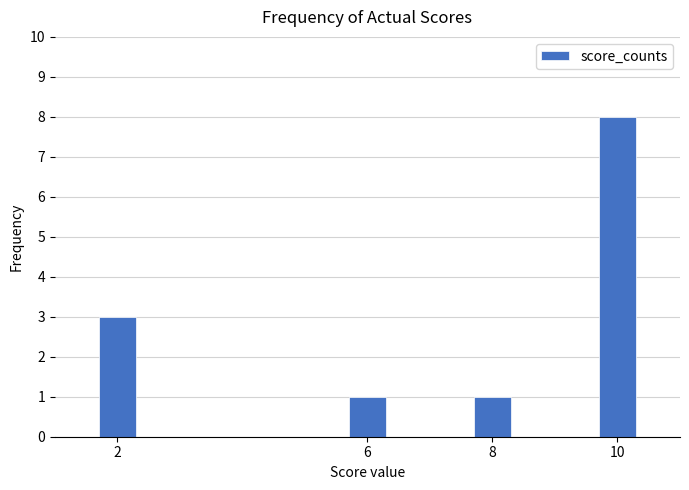

Reading left to right, what are all the values shown in this chart?

3	1	1	8